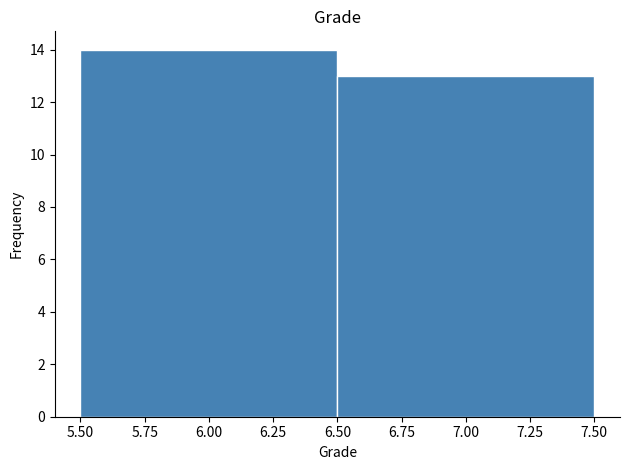

How tall is the bar that spans 6.50 to 7.50 on the x-axis? The values are not printed on the chart, so give them approximately, as read against the axis.

13